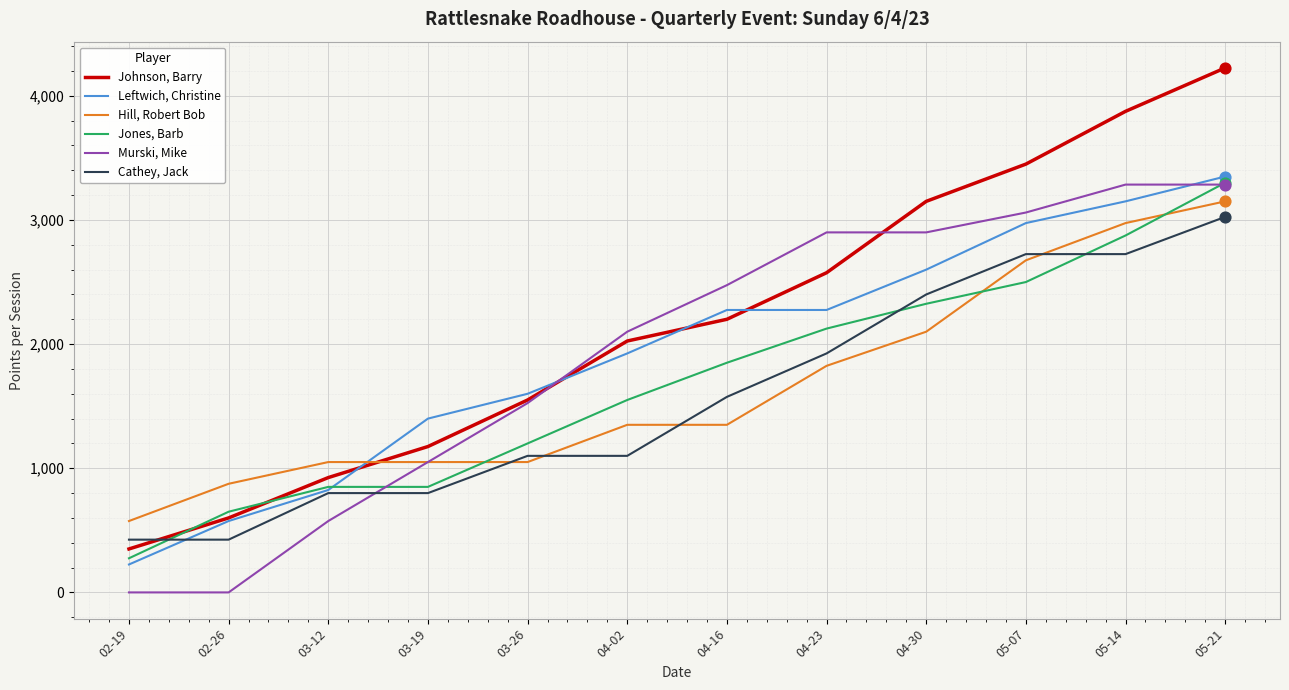

At how many categories does at least one series exceed 645?

11